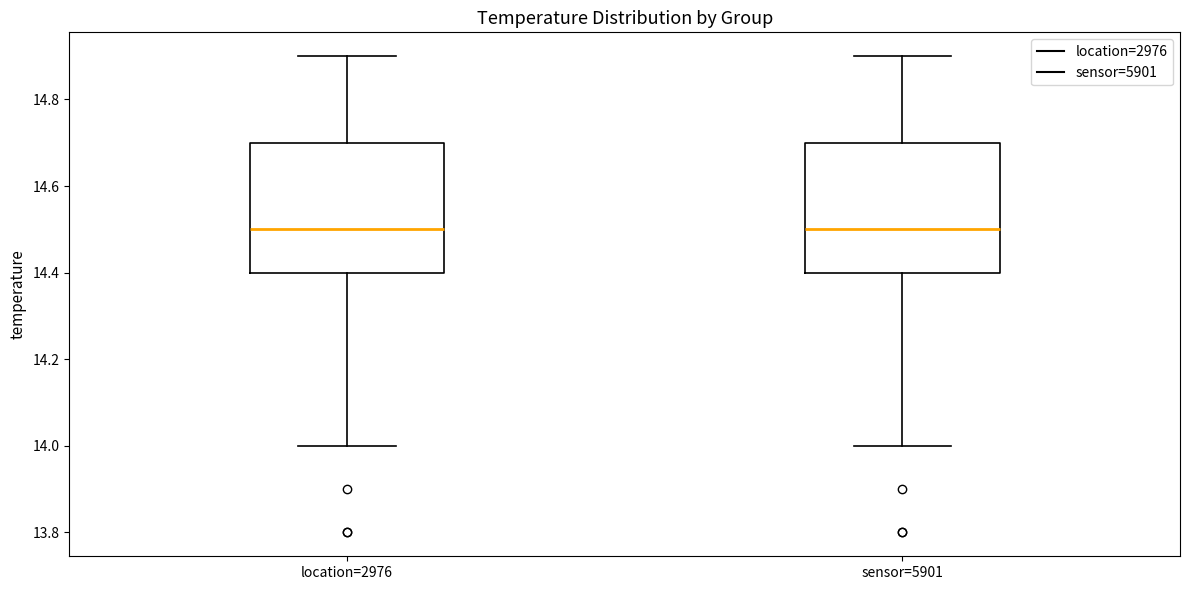

Reading left to right, read every box against the y-axis: the position of its median line, the range the box covers, and the ends of its whiskers. The values are not printed on the chart, so give them approximately, as read against the axis.

location=2976: median 14.5, box 14.4 to 14.7, whiskers 14.0 to 14.9
sensor=5901: median 14.5, box 14.4 to 14.7, whiskers 14.0 to 14.9